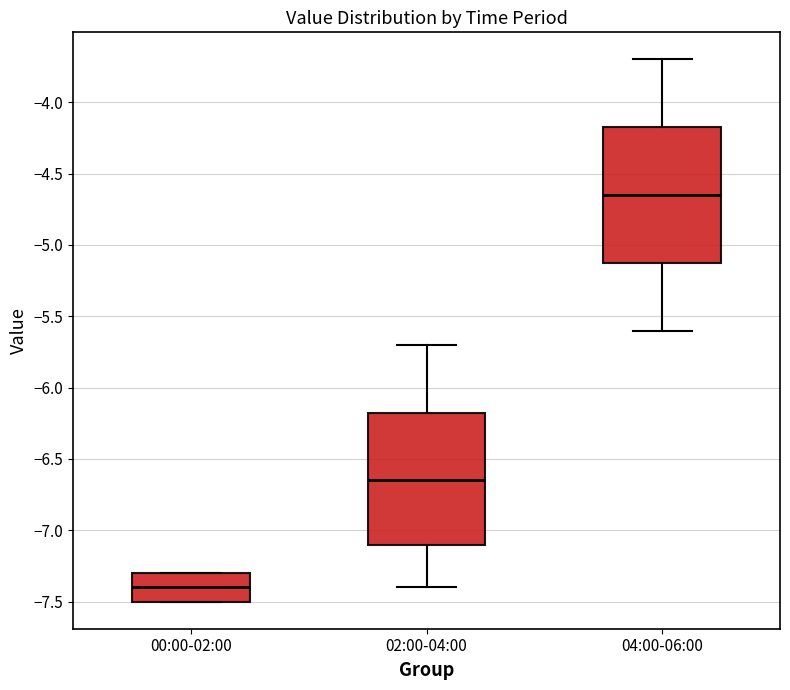

Where does the upper whisker of the box for 02:00-04:00 end on the y-axis? The values are not printed on the chart, so give them approximately, as read against the axis.

-5.70